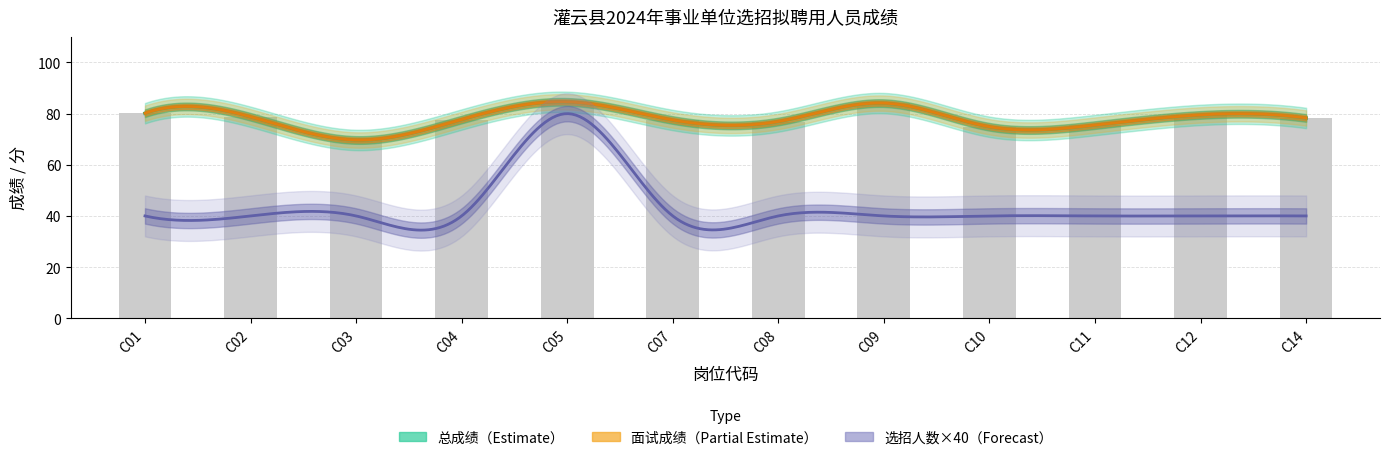

Rank the series by their maximum value, from lowest to highest.

选招人数, 面试成绩, 总成绩